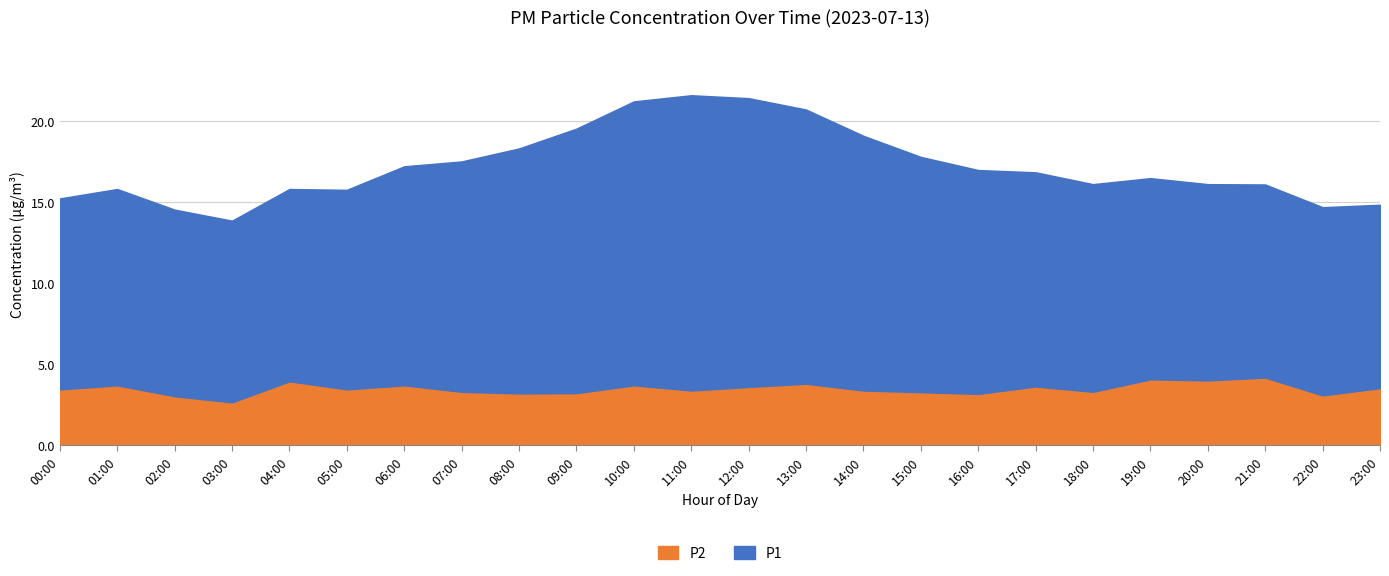

The value of P2 at 05:00 is 5.3. True or false?

False